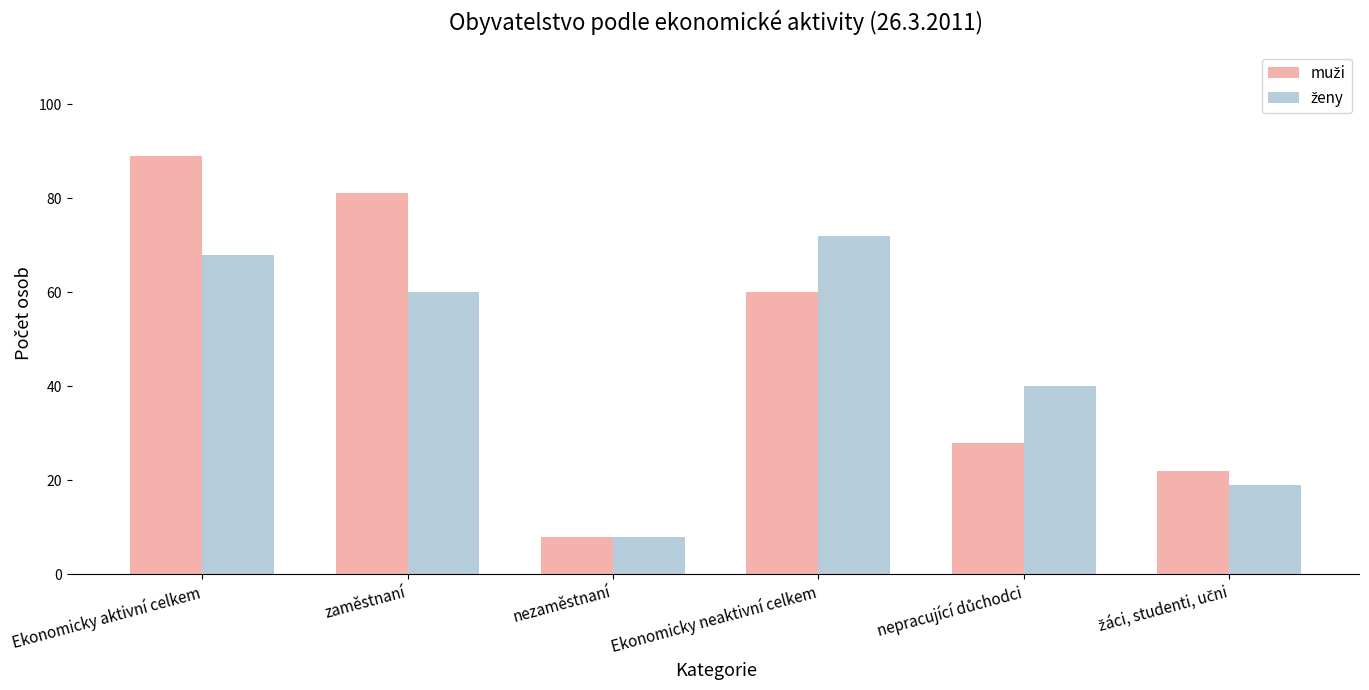

What is the label of the 1st bar from the left?

Ekonomicky aktivní celkem